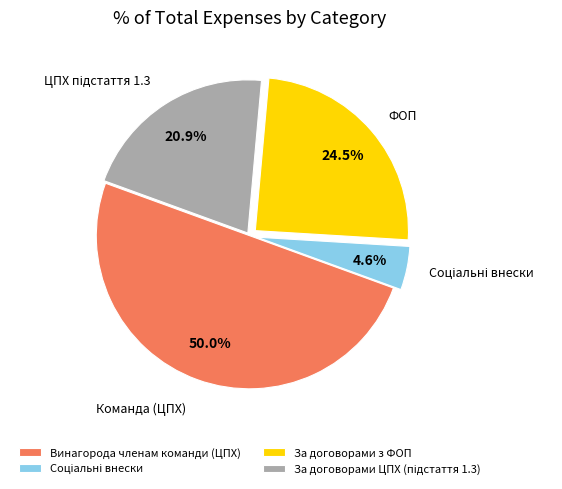

What percentage do Винагорода членам команди (ЦПХ) and За договорами з ФОП together represent?

74.5%